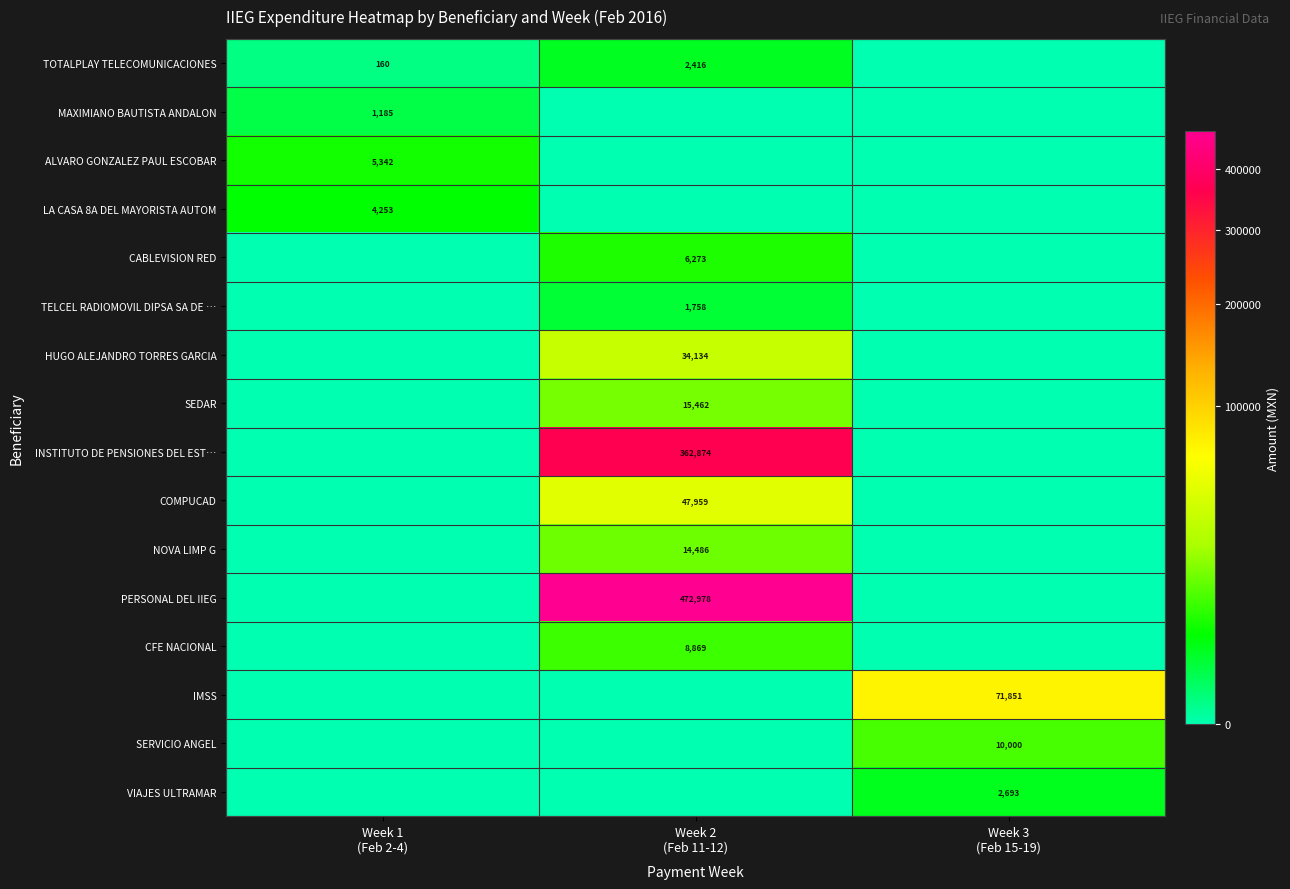

How many SERVICIO ANGEL values are between 0 and 10000?

3